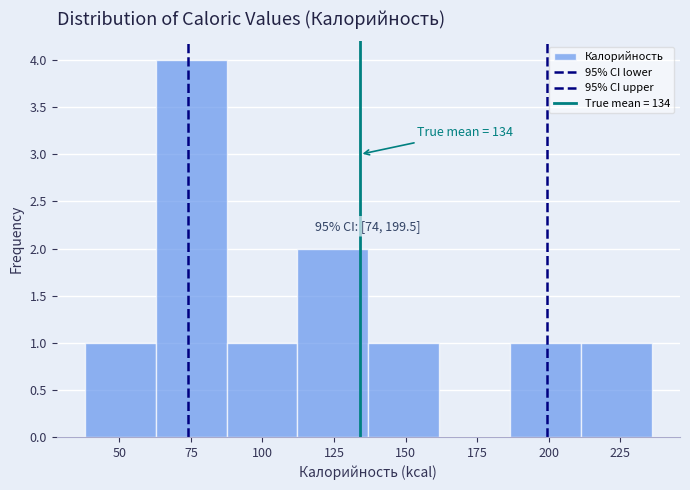

Over which range of the x-axis is the bar tallest?

65 to 90